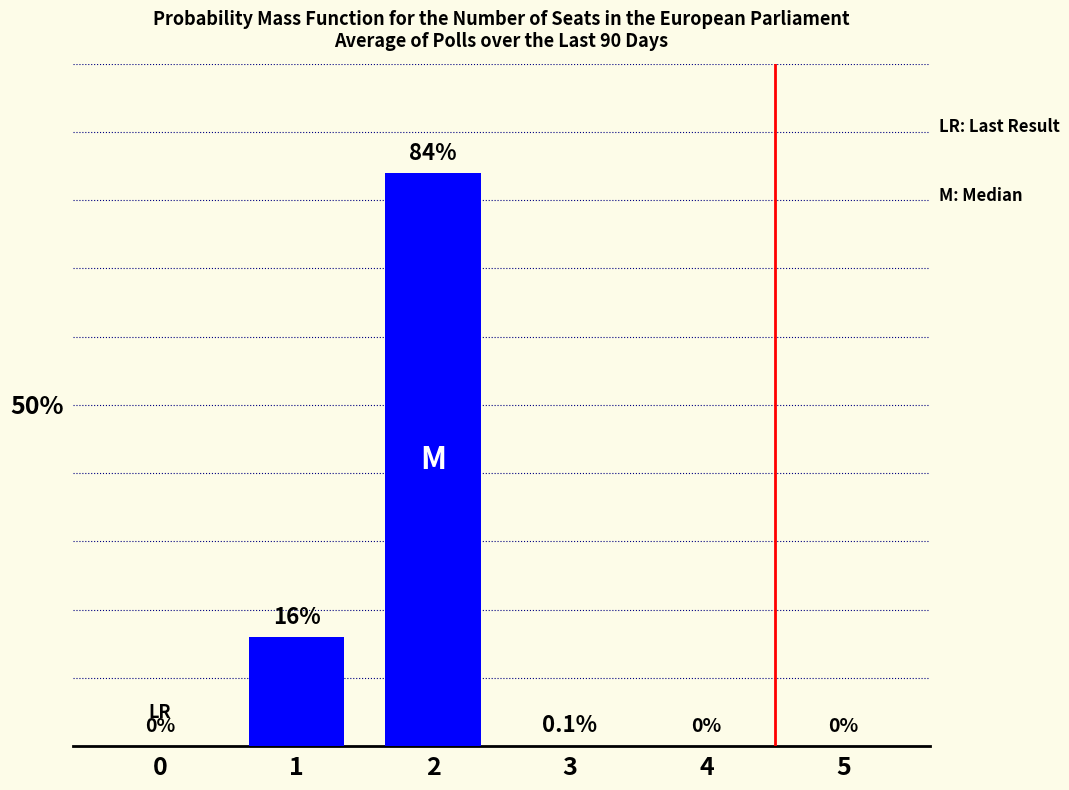

Read the value at 2.

84.0